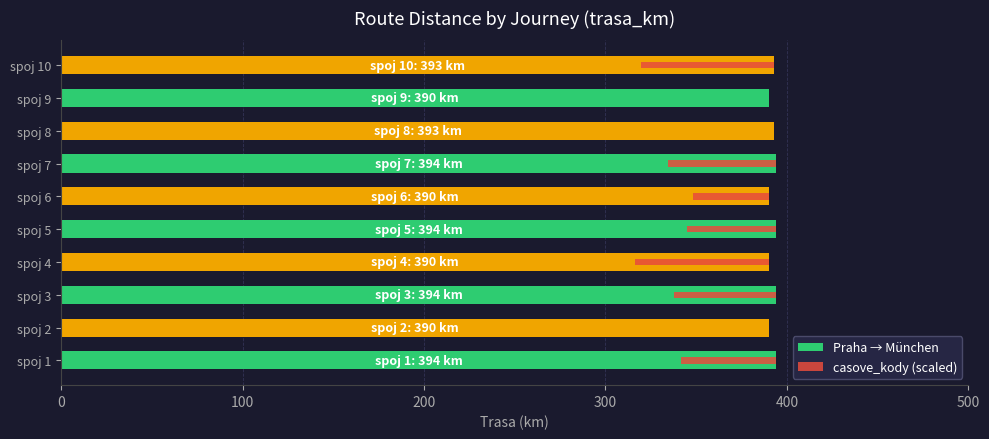

What is the maximum value shown in the chart?

394.0